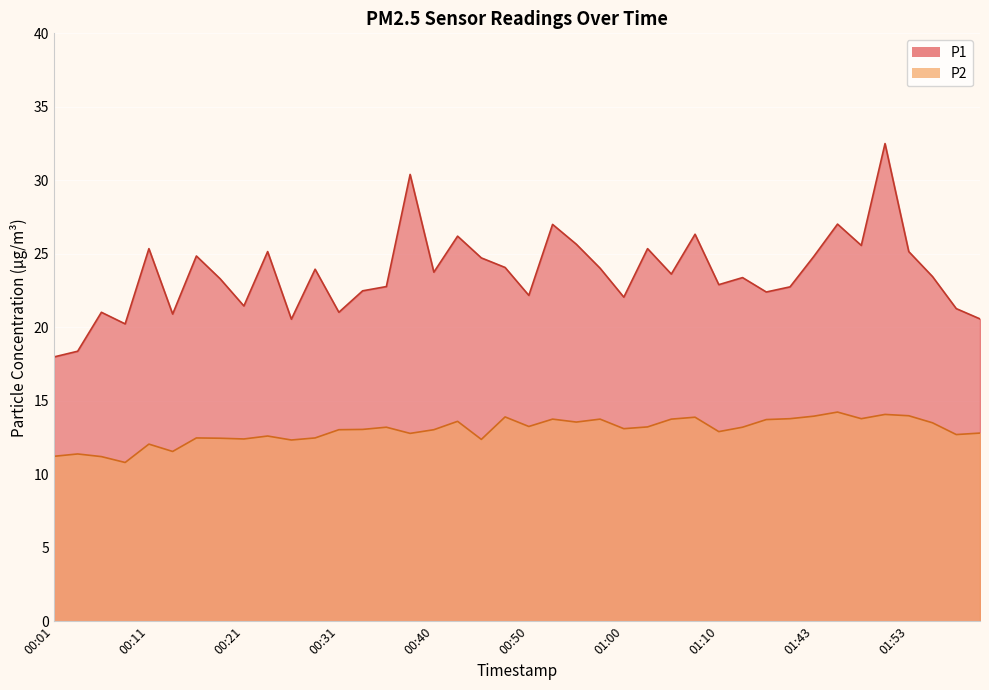

What are all the series names shown in the legend?

P1, P2